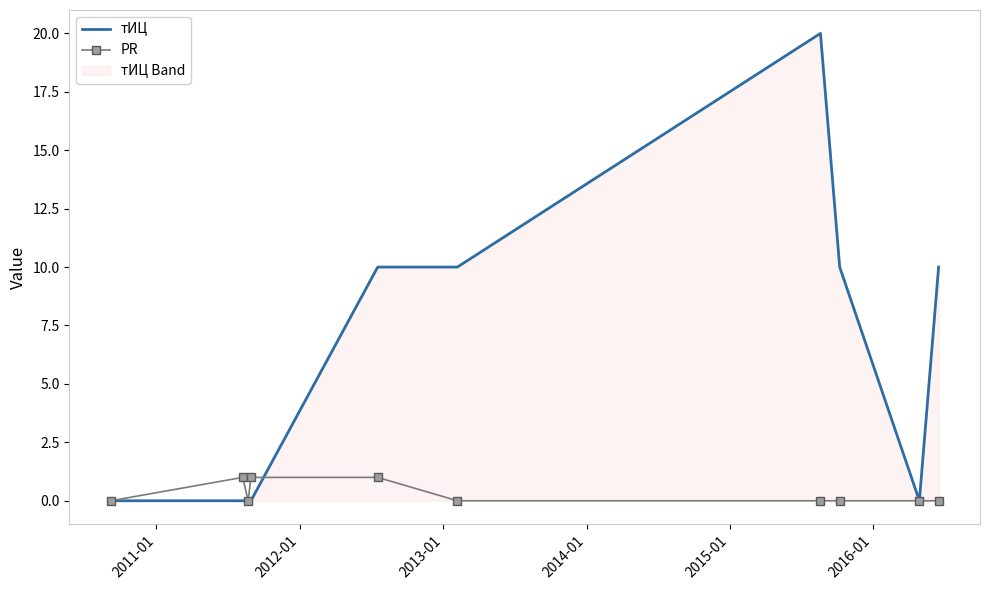

At how many categories does at least one series exceed 8?

5